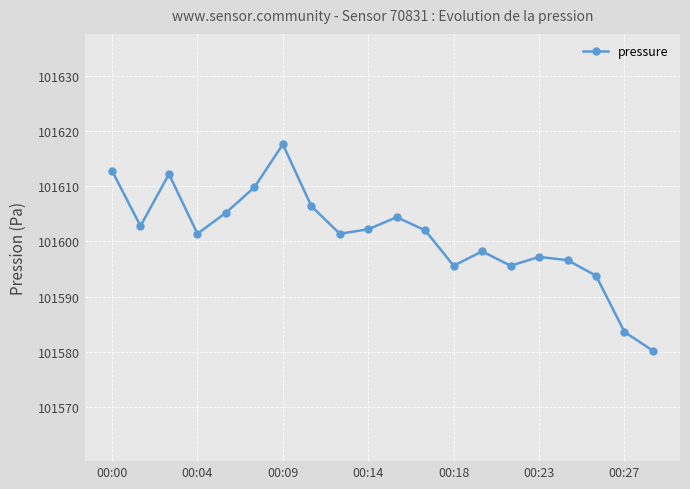

What is the difference between the maximum and minimum values?

37.4